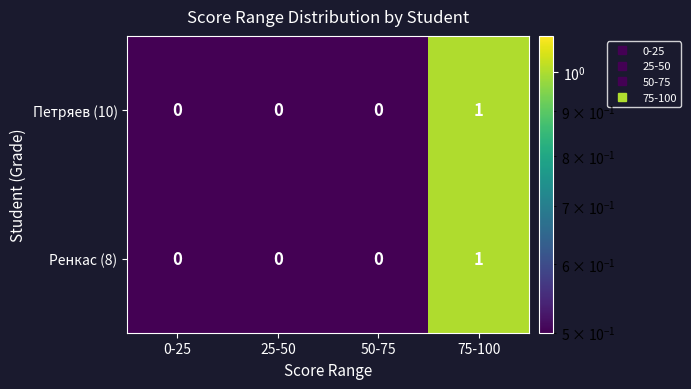

The value of Ренкас (8) at 50-75 is 0. True or false?

True